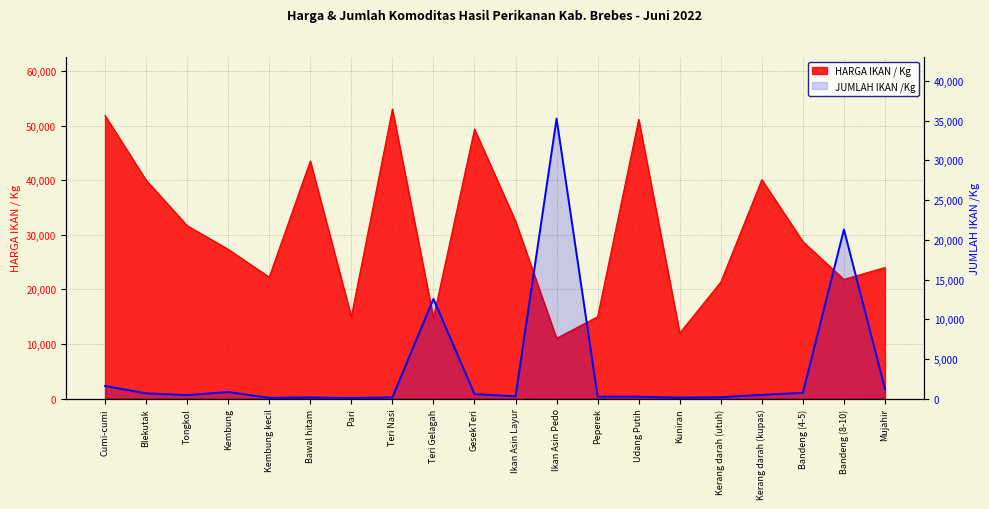

Reading right to left, what are all the values shown in this chart?

1223	21301	741	477	183	130	250	260	35260	300	575	12566	168	78	155	106	833	448	674	1603